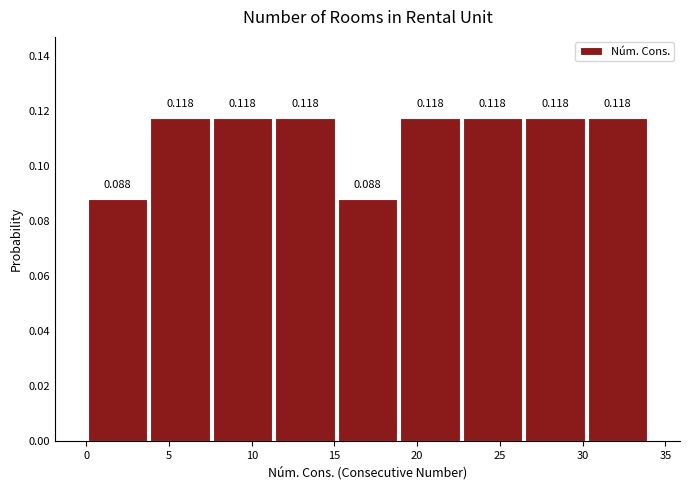

What is the height of the bar covering 7.5 to 11.5 on the x-axis? The bar edges are not printed on the chart, so give them approximately, as read against the axis.

0.118